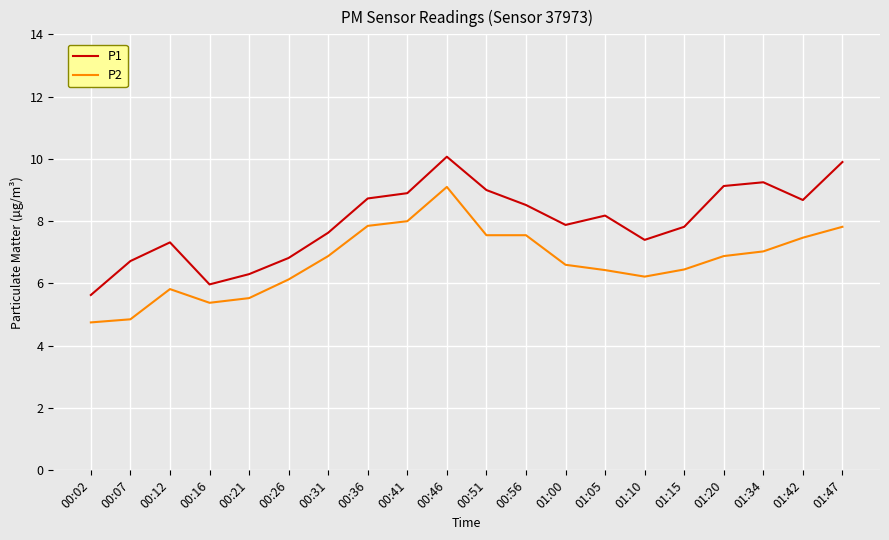

Is it true that P1 equals 9.9 at 01:47?

True